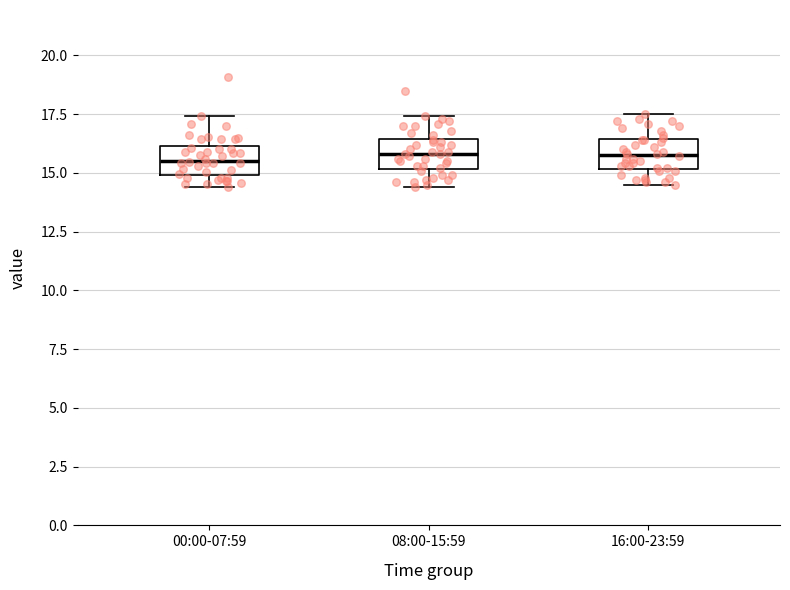

Where does the median line of the box for 16:00-23:59 sit on the y-axis? The values are not printed on the chart, so give them approximately, as read against the axis.

16.0